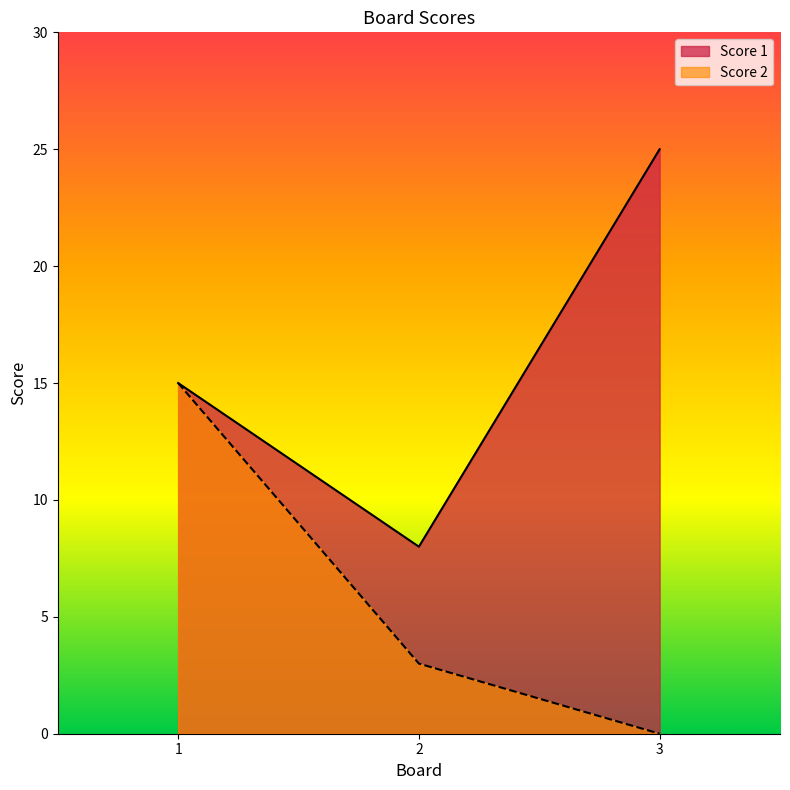

How many lines are shown in the chart?

2